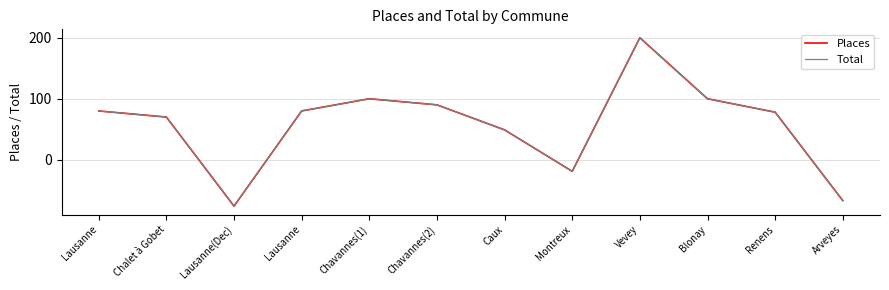

Rank the categories by Total value from highest to lowest.

Vevey, Chavannes(1), Blonay, Chavannes(2), Lausanne, Lausanne, Renens, Chalet à Gobet, Caux, Montreux, Arveyes, Lausanne(Dec)